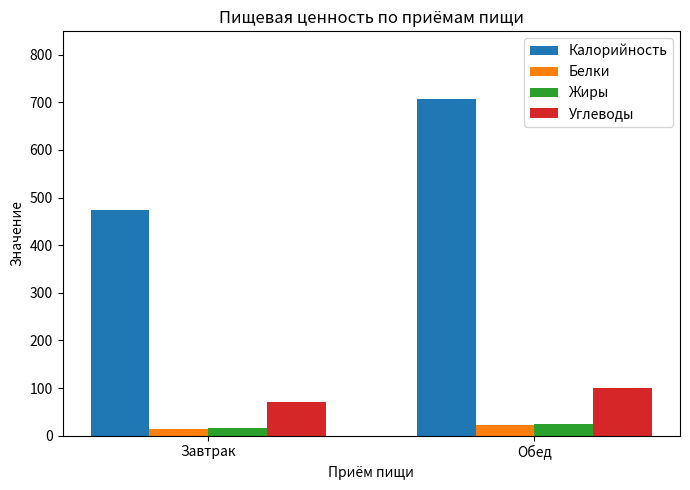

Are the bars grouped side by side (vs. stacked)?

Yes